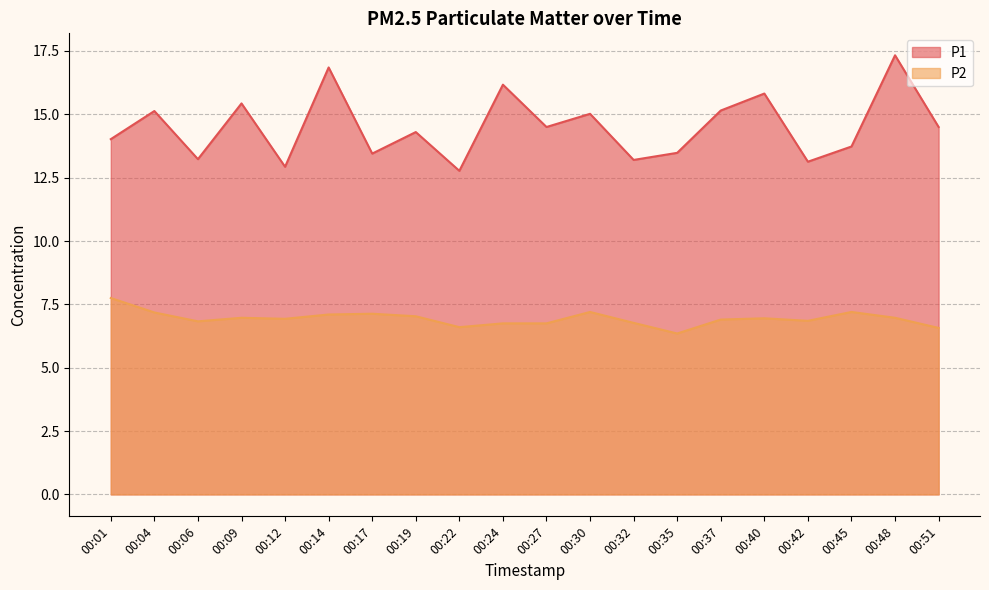

Reading right to left, extract all data points from this chart.

P1: 14.5	17.3	13.7	13.1	15.8	15.2	13.5	13.2	15.0	14.5	16.2	12.8	14.3	13.4	16.9	12.9	15.4	13.2	15.1	14.0
P2: 6.6	7.0	7.2	6.8	7.0	6.9	6.3	6.8	7.2	6.8	6.8	6.6	7.0	7.1	7.1	6.9	7.0	6.8	7.2	7.8